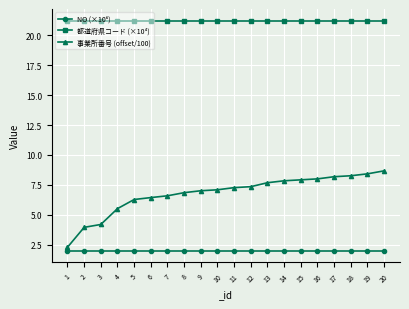

True or false: 事業所番号 (offset/100) has a value of 3.2 at 9.

False